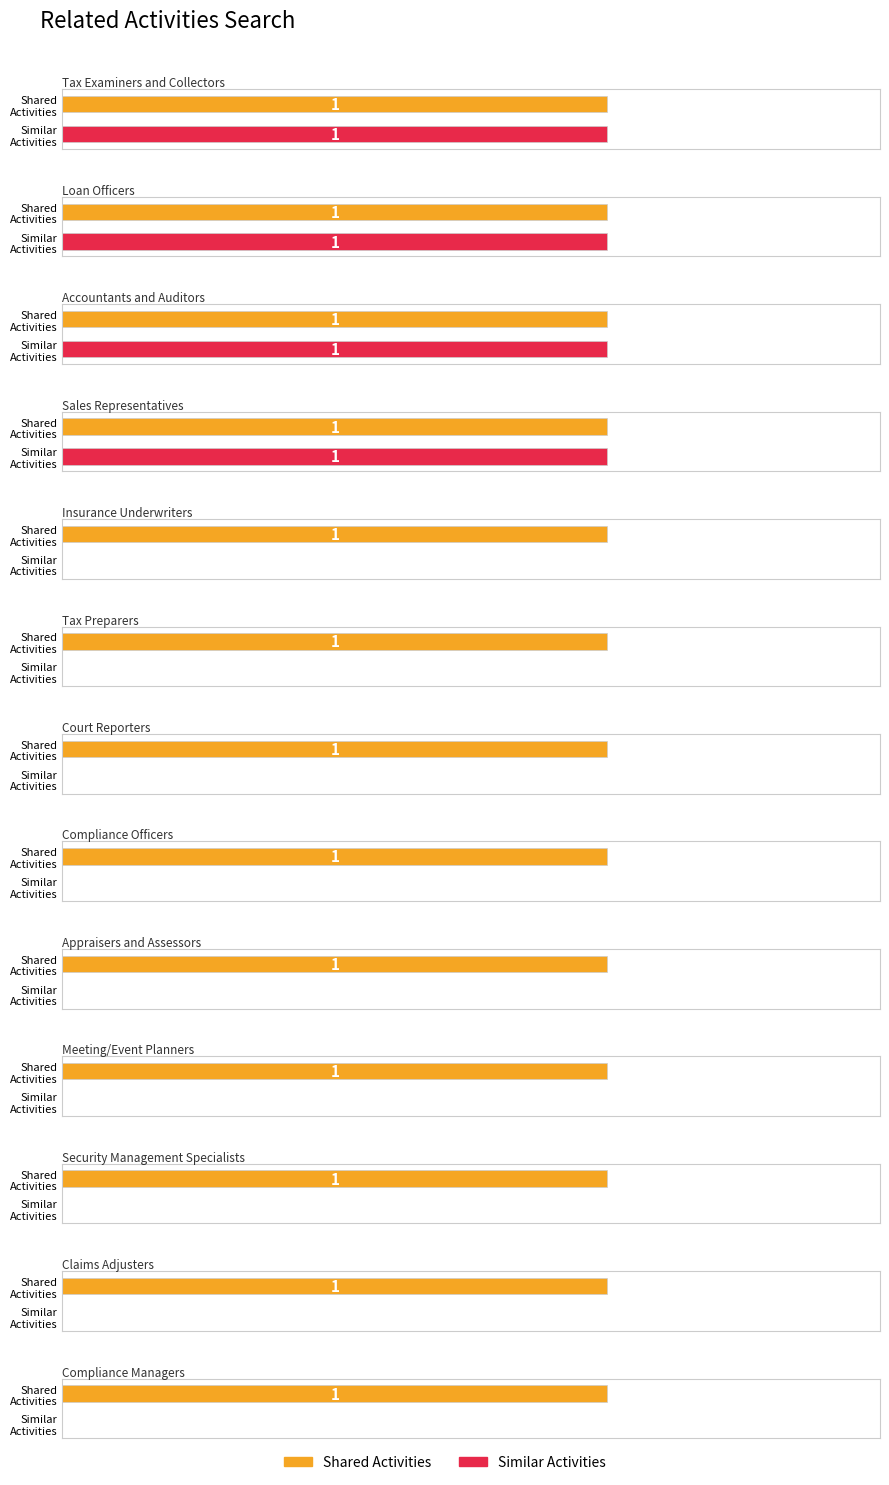

The Similar Activities series shows 0 at Tax Preparers. True or false?

False